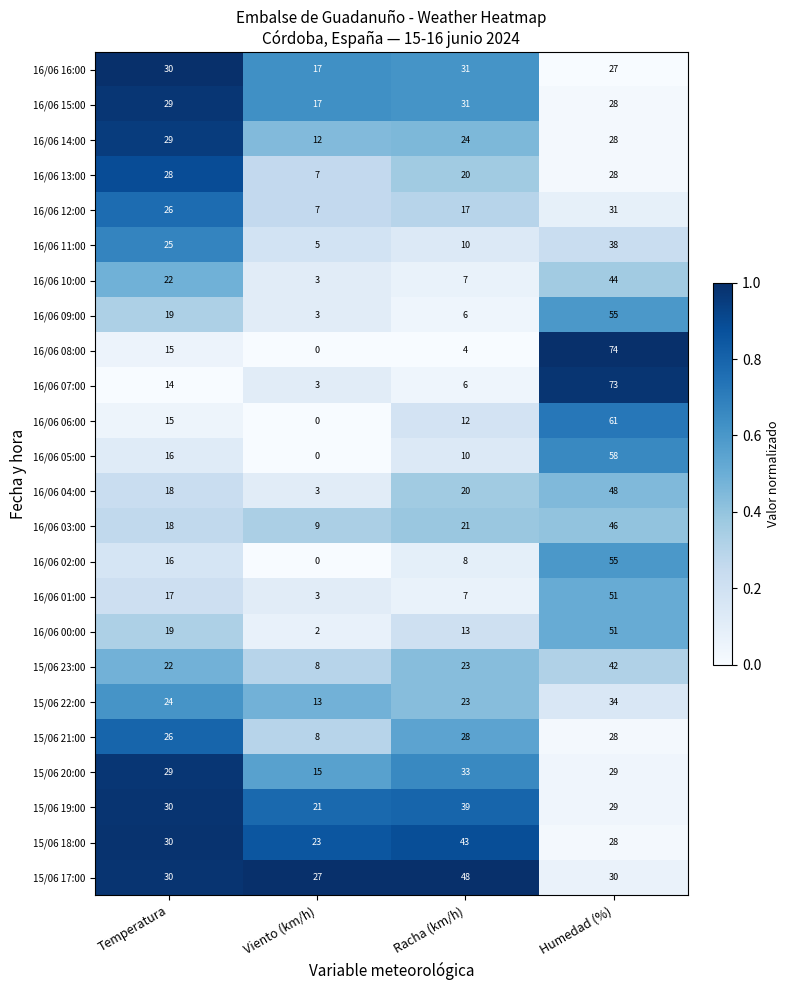

What is the total value across all series at Temperatura?

547